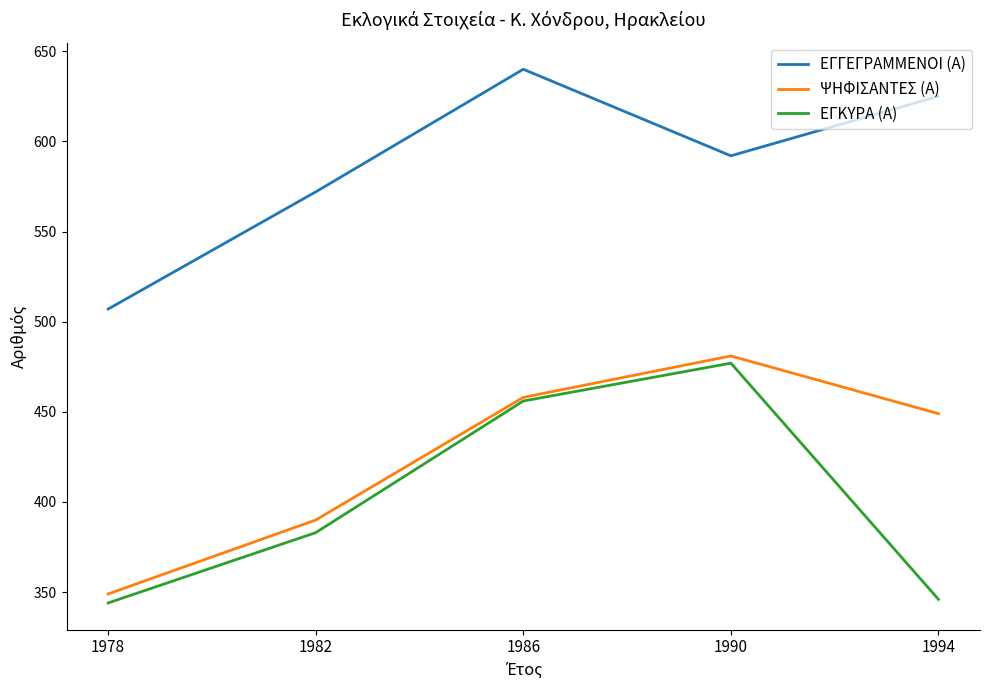

At which category does the chart reach its peak across all series?

1986